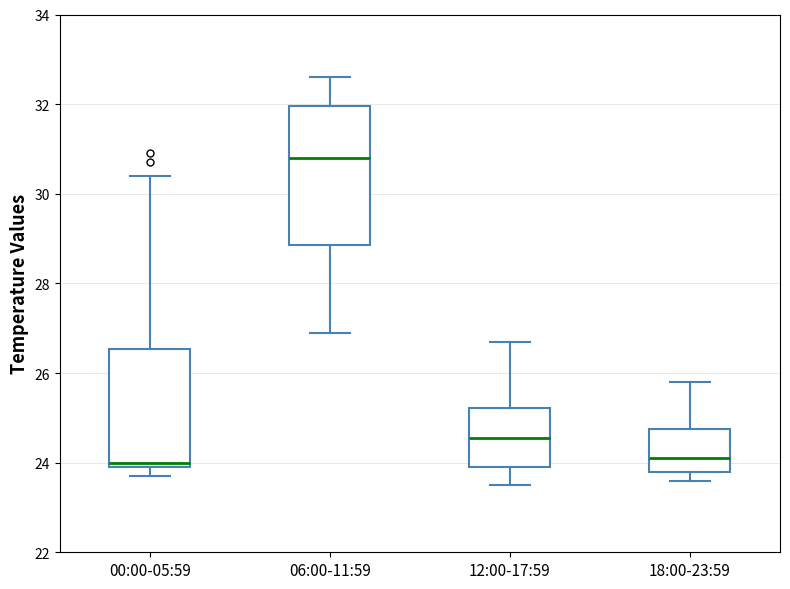

Which box is the tallest, from its lower edge to its upper edge?

06:00-11:59